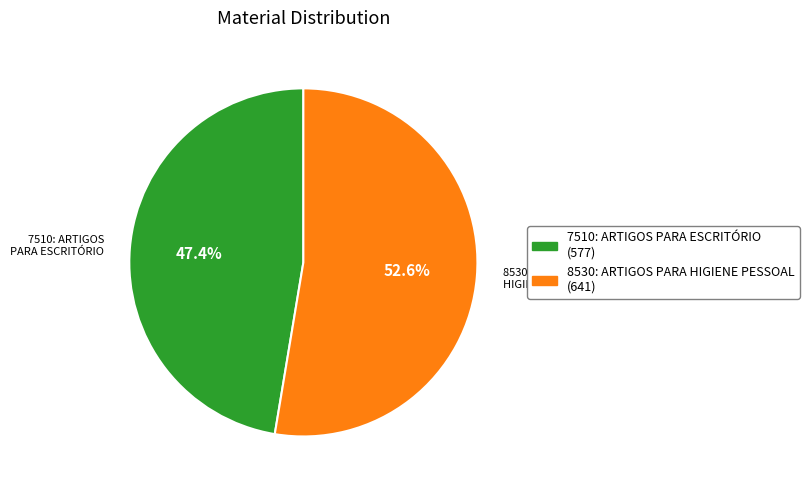

Which category has the biggest portion of the pie?

8530: ARTIGOS PARA HIGIENE PESSOAL